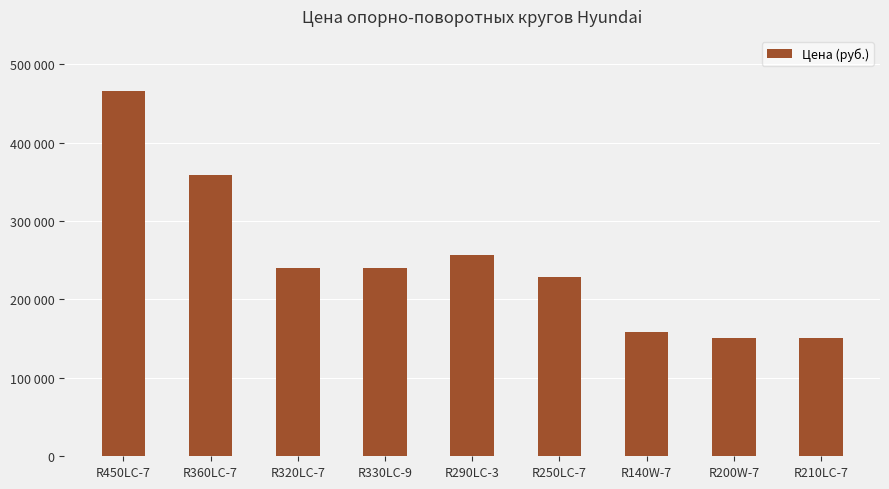

Does the chart contain any negative values?

No